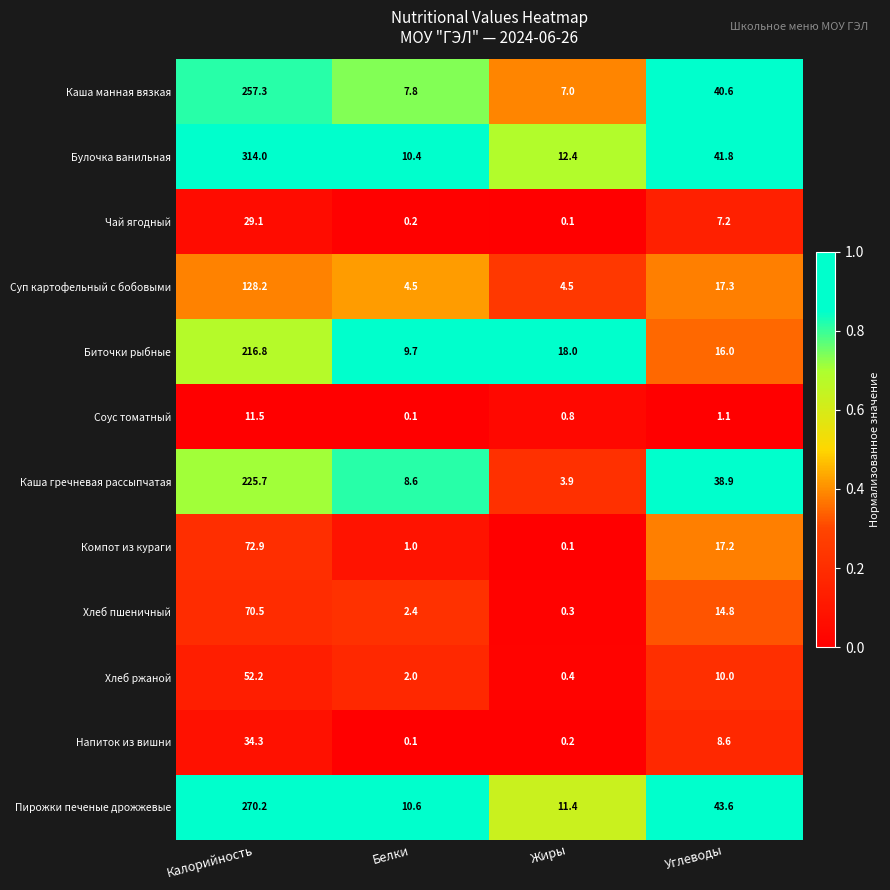

Which label corresponds to the largest value in the chart?

Калорийность